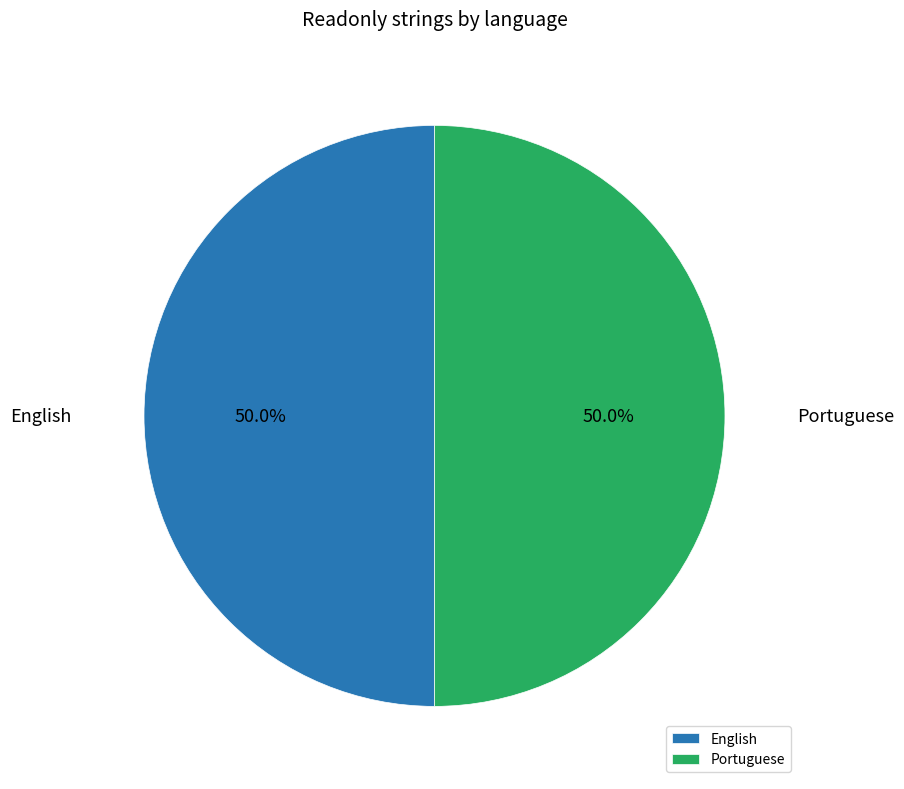

How many slices are in this pie chart?

2